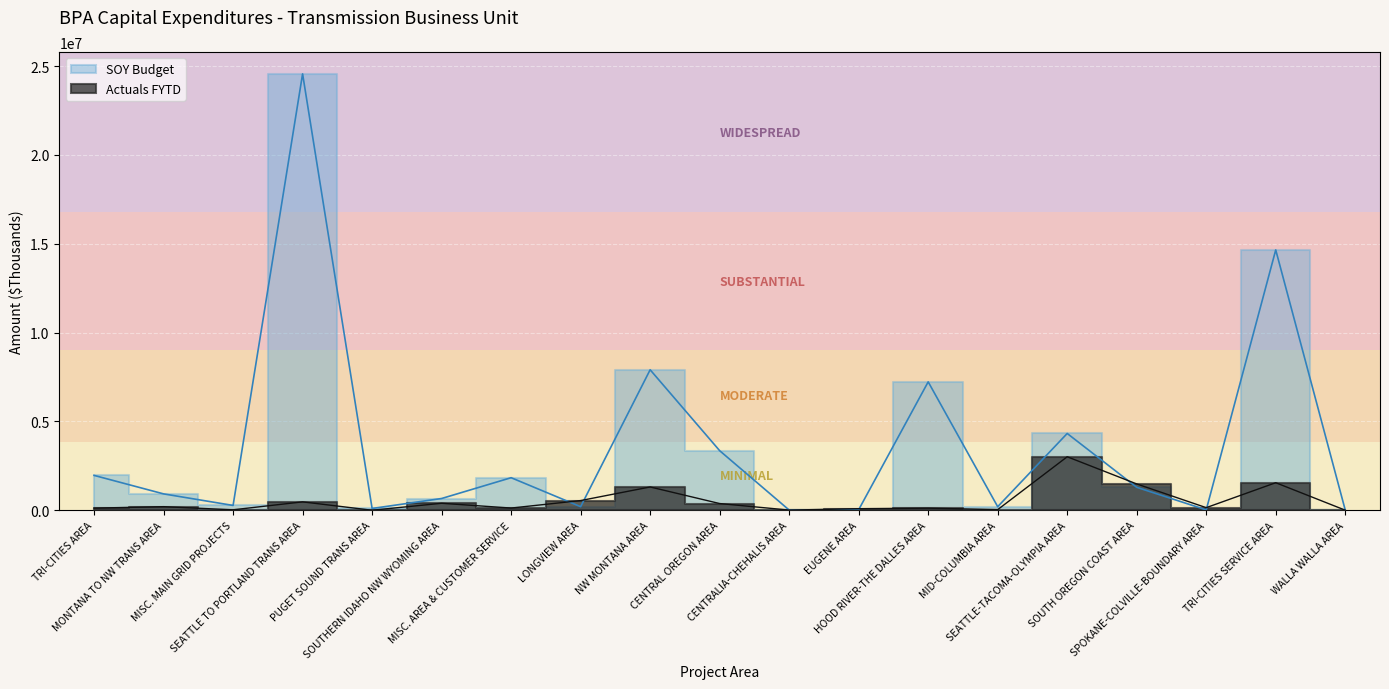

What is the label of the 9th point from the right?

CENTRALIA-CHEHALIS AREA